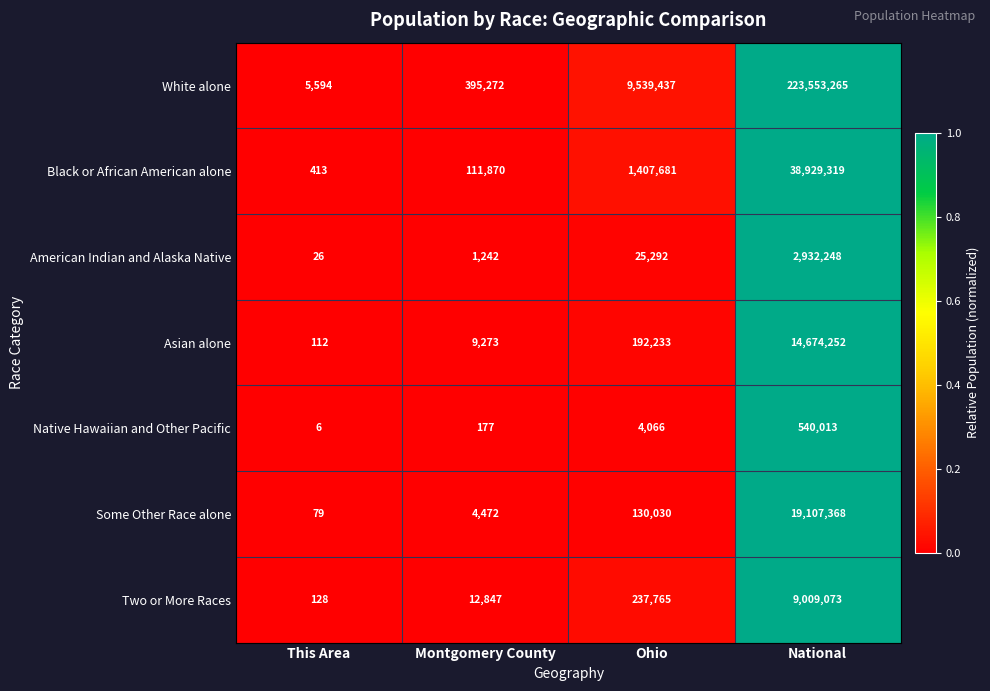

Which series changed the most between Montgomery County and National?

White alone